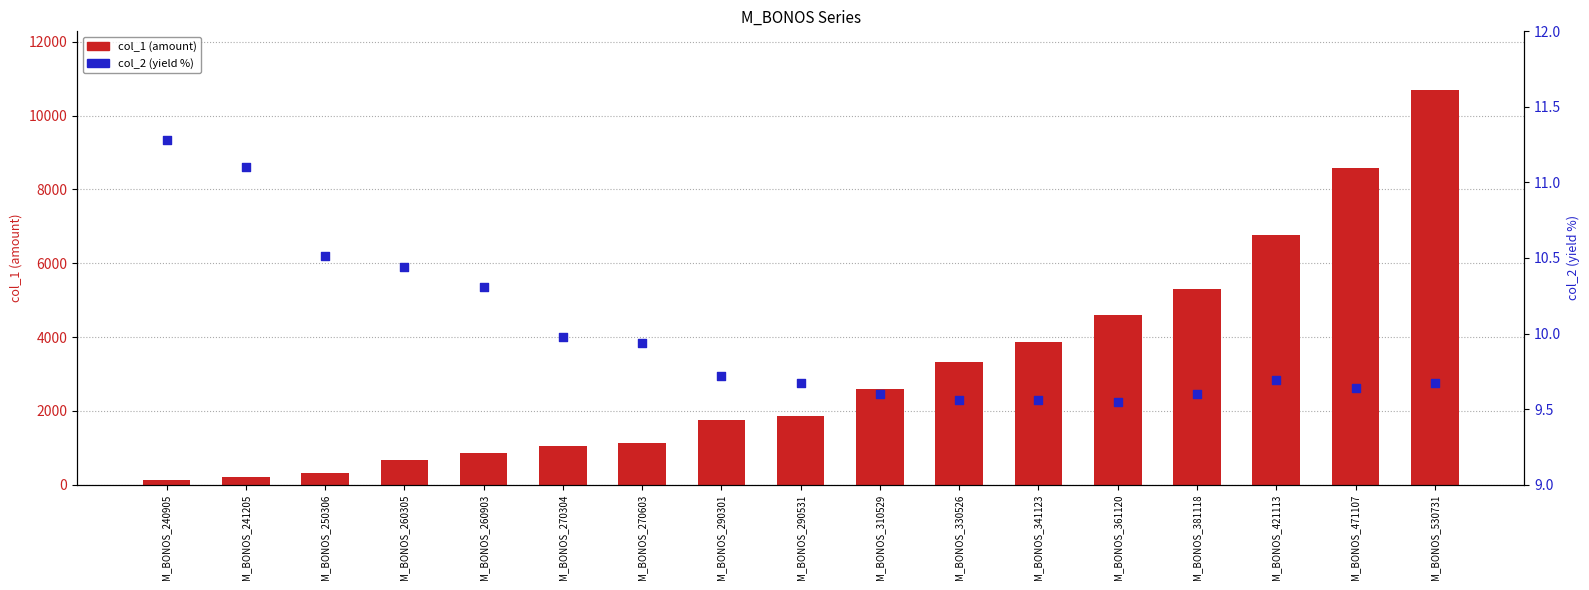

At how many categories does at least one series exceed 3393?

6